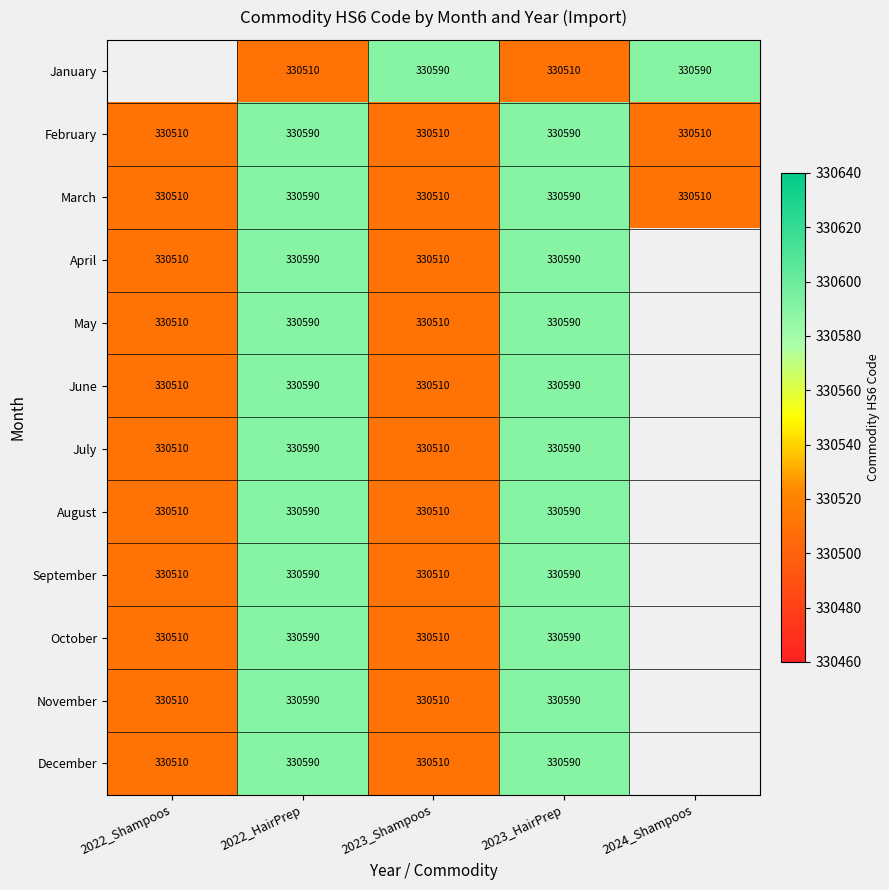

Between 2023_Shampoos and 2024_Shampoos, which is larger?

2023_Shampoos